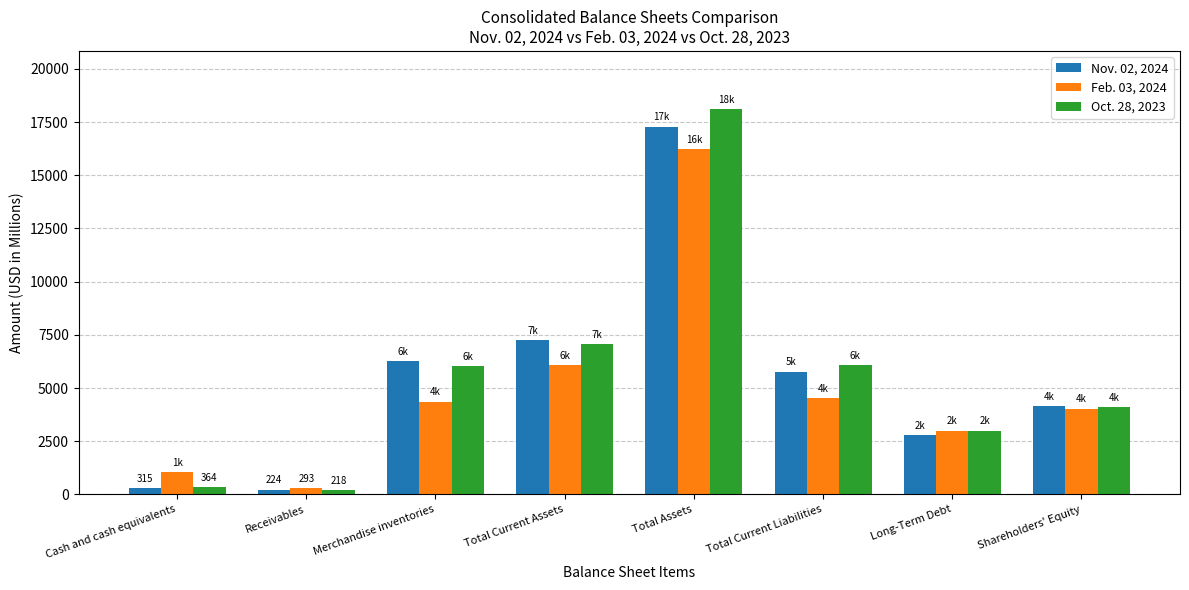

Where is Feb. 03, 2024 nearest to the value 8269?

Total Current Assets